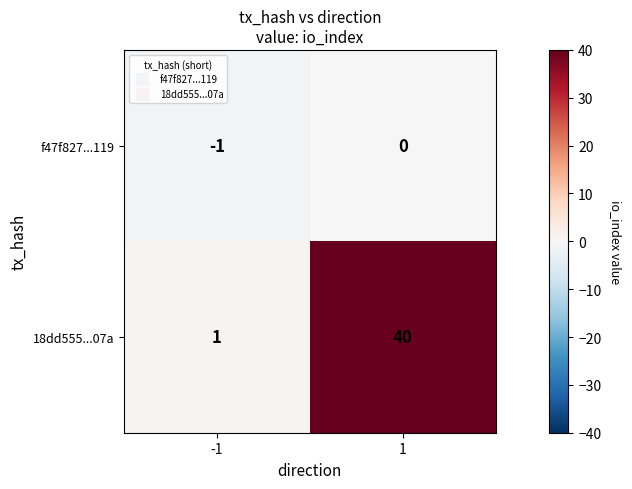

At 1, list the series in order from largest to smallest.

18dd555...07a, f47f827...119